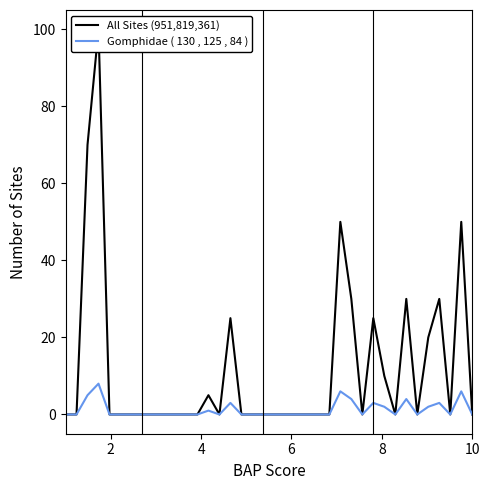

How many lines are shown in the chart?

2